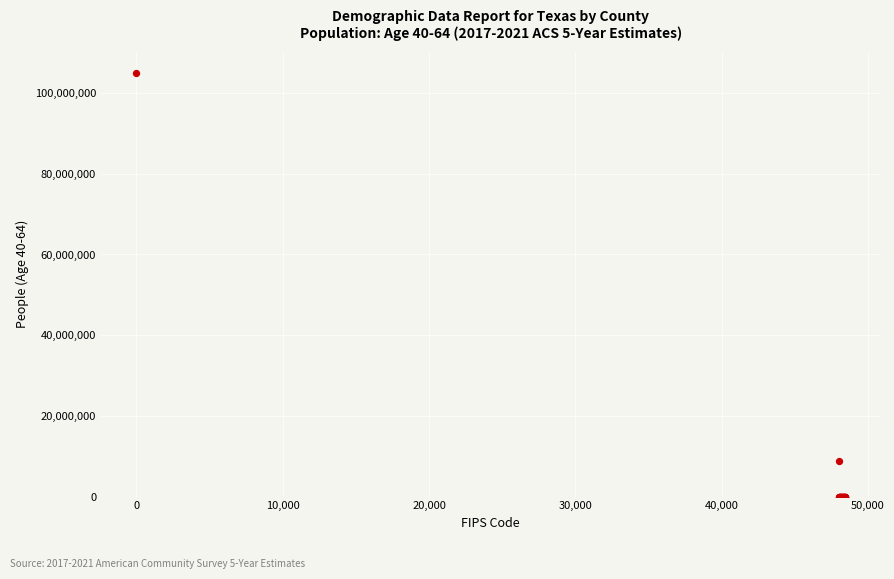

What Y value in the scatter plot is closest to 52491237?

8771212